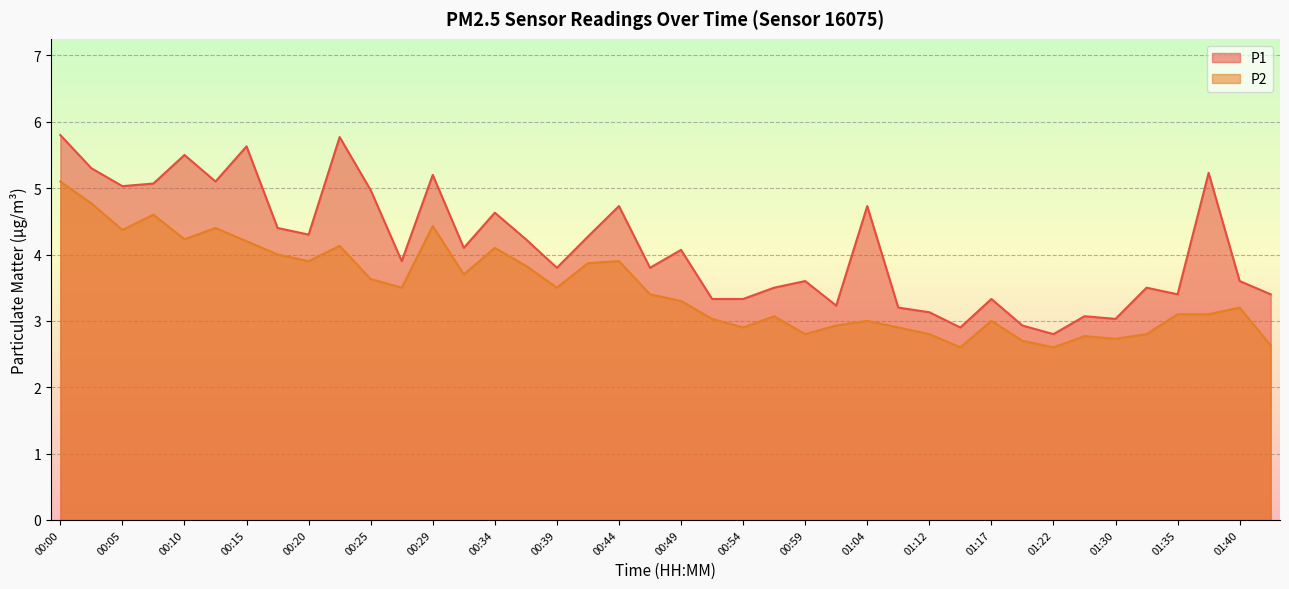

How many series are shown in this chart?

2